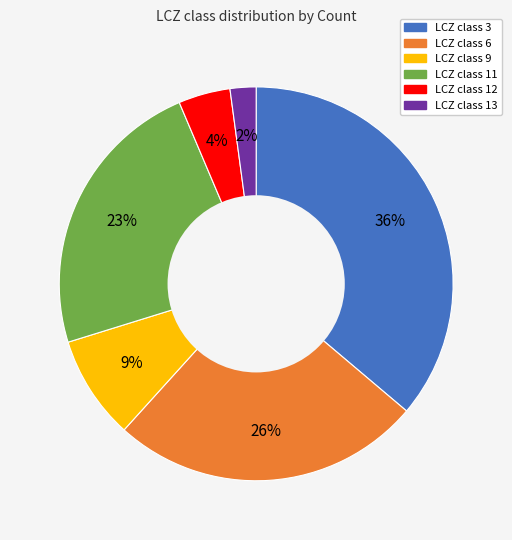

To the nearest percent, what is the difference between the largest and smallest slice percentages?

34%